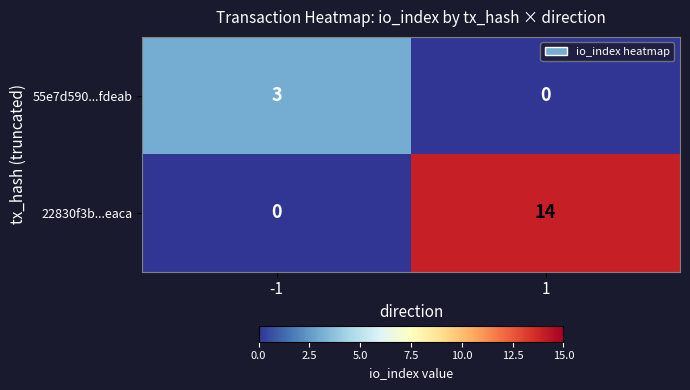

What is the total value across all series at -1?

3